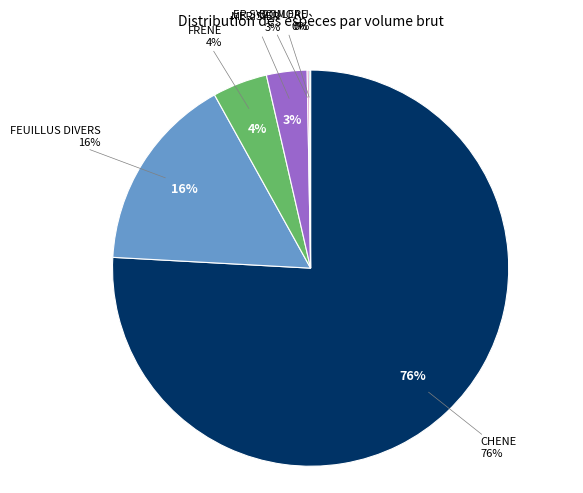

How many segments does this pie chart have?

6